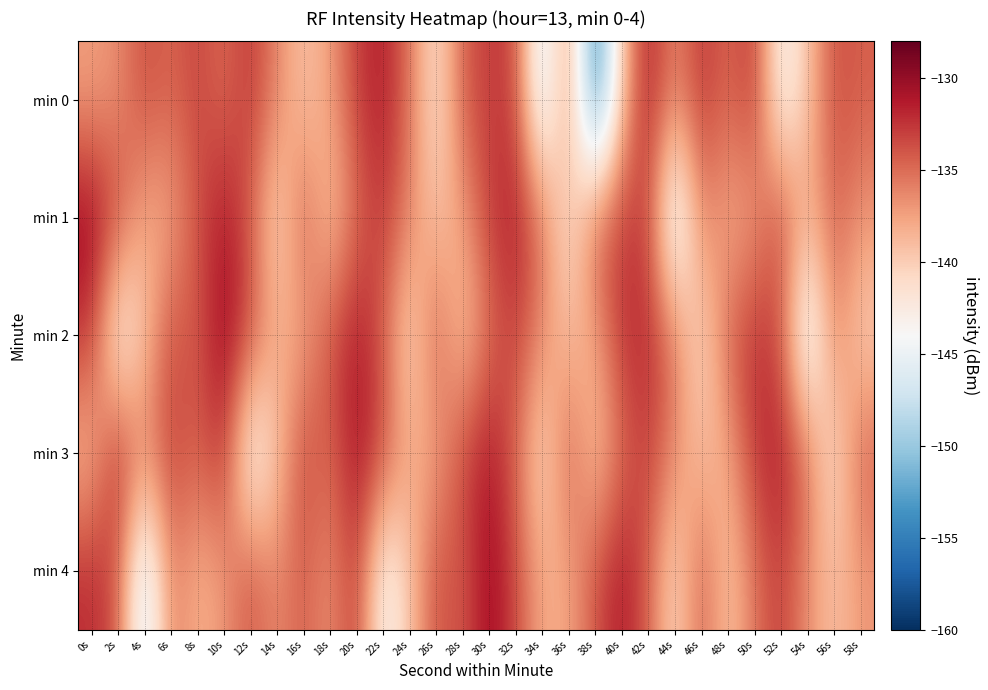

Rank the series by their maximum value, from highest to lowest.

min 1, min 2, min 4, min 3, min 0